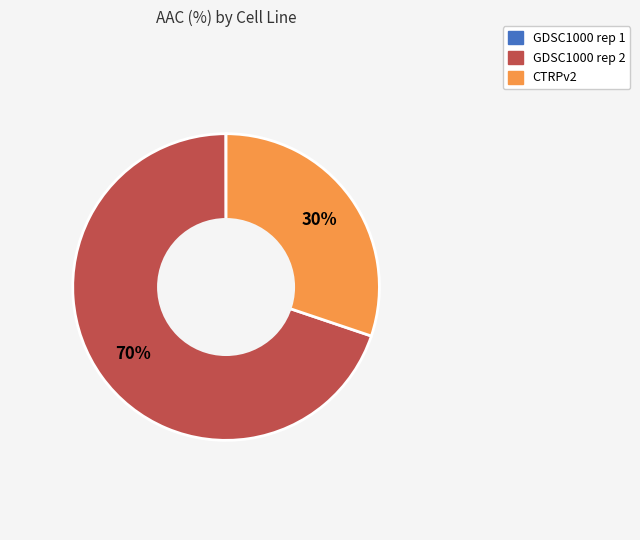

To the nearest percent, what portion does GDSC1000 rep 2 represent?

70%